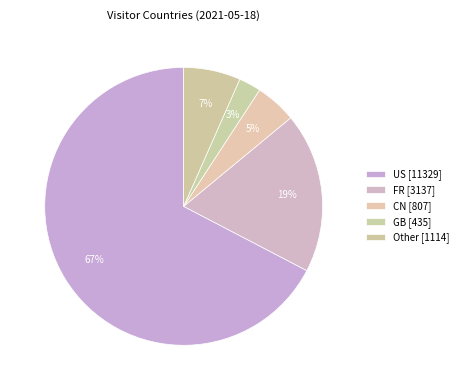

How many segments does this pie chart have?

5